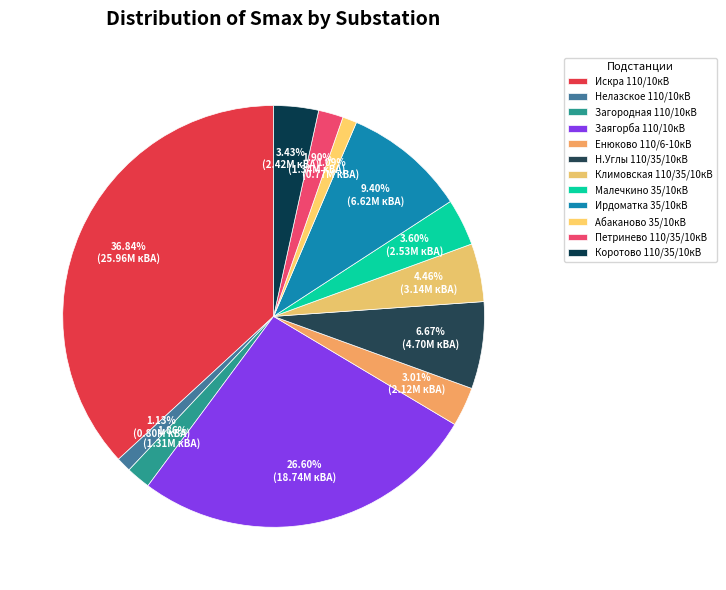

To the nearest percent, what is the difference between the Малечкино 35/10кВ and Н.Углы 110/35/10кВ slice percentages?

3%